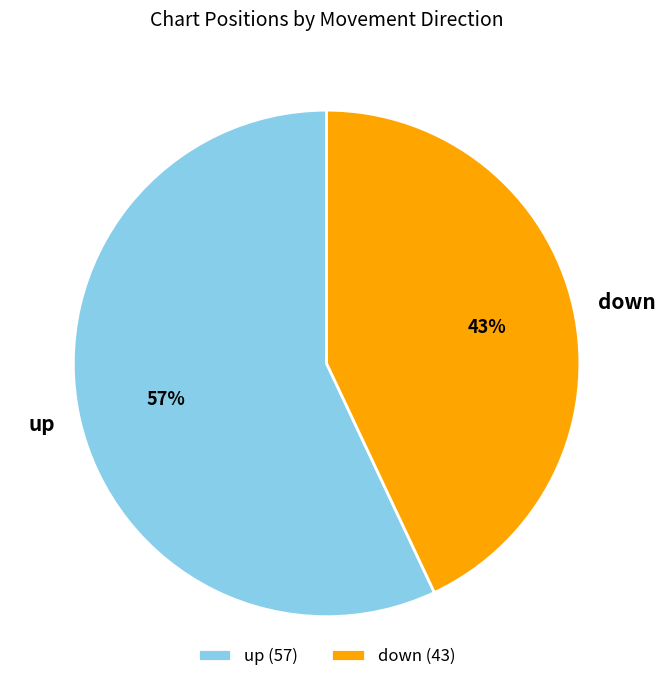

To the nearest percent, what is the average slice percentage?

50%